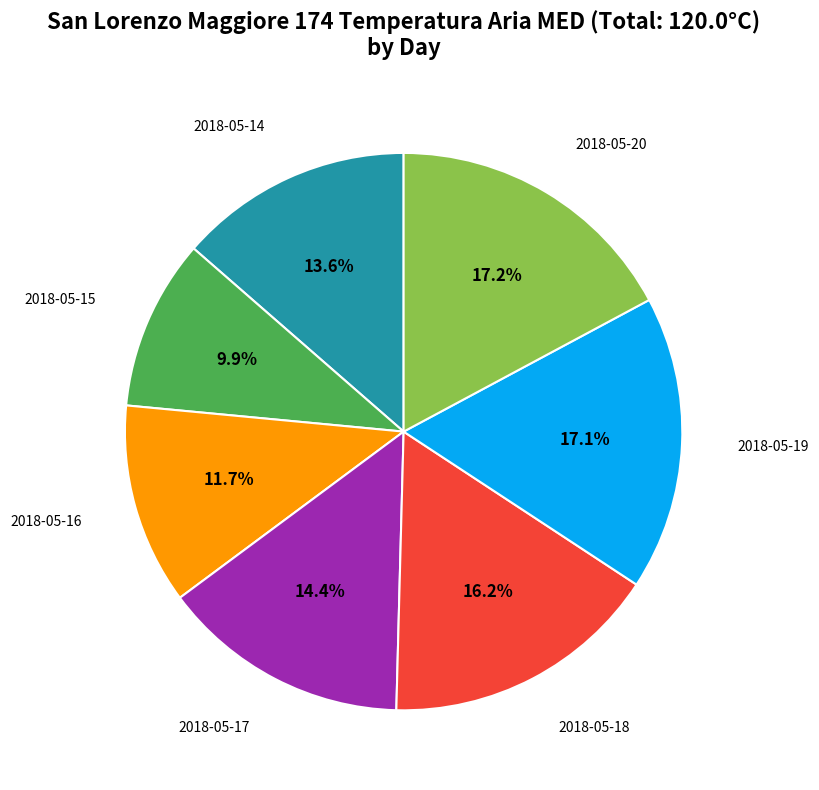

Does any single category account for the majority?

No